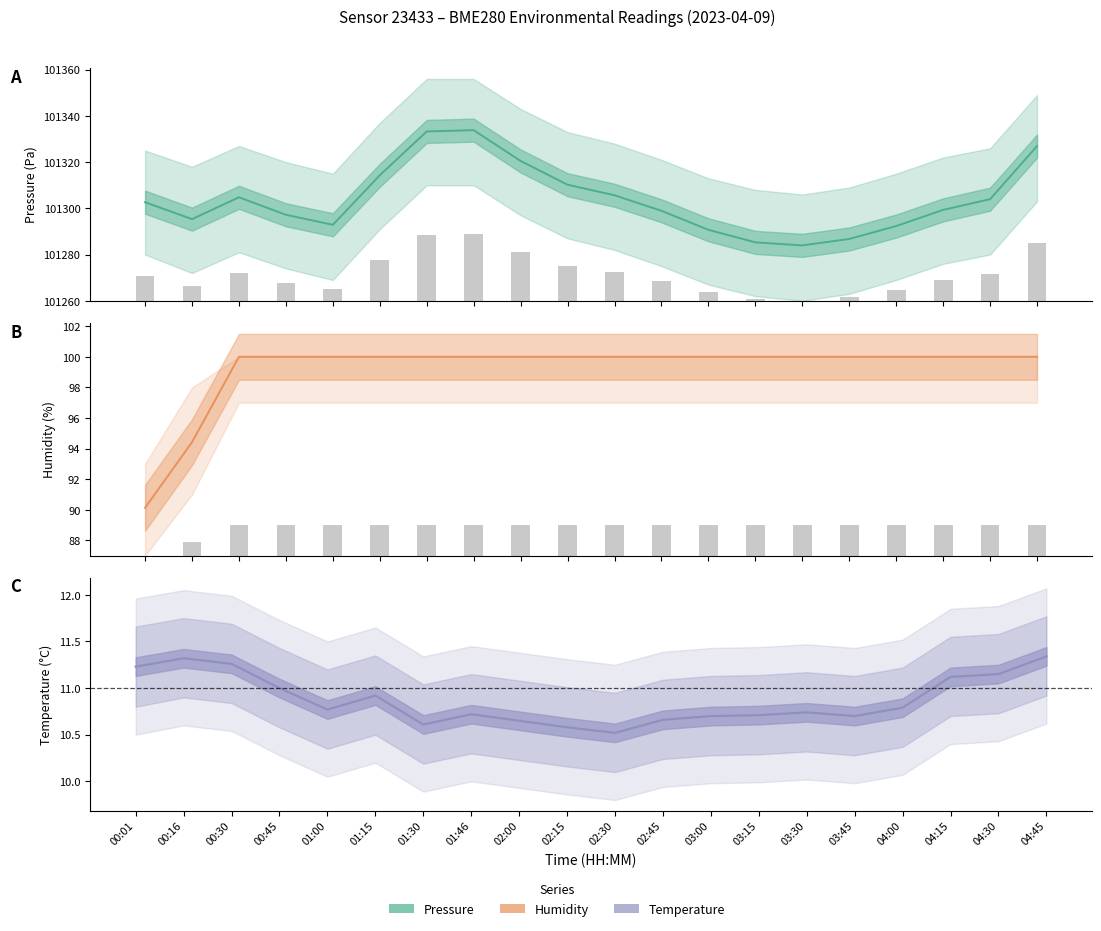

List the series in order of their peak value, lowest first.

temperature, humidity, pressure